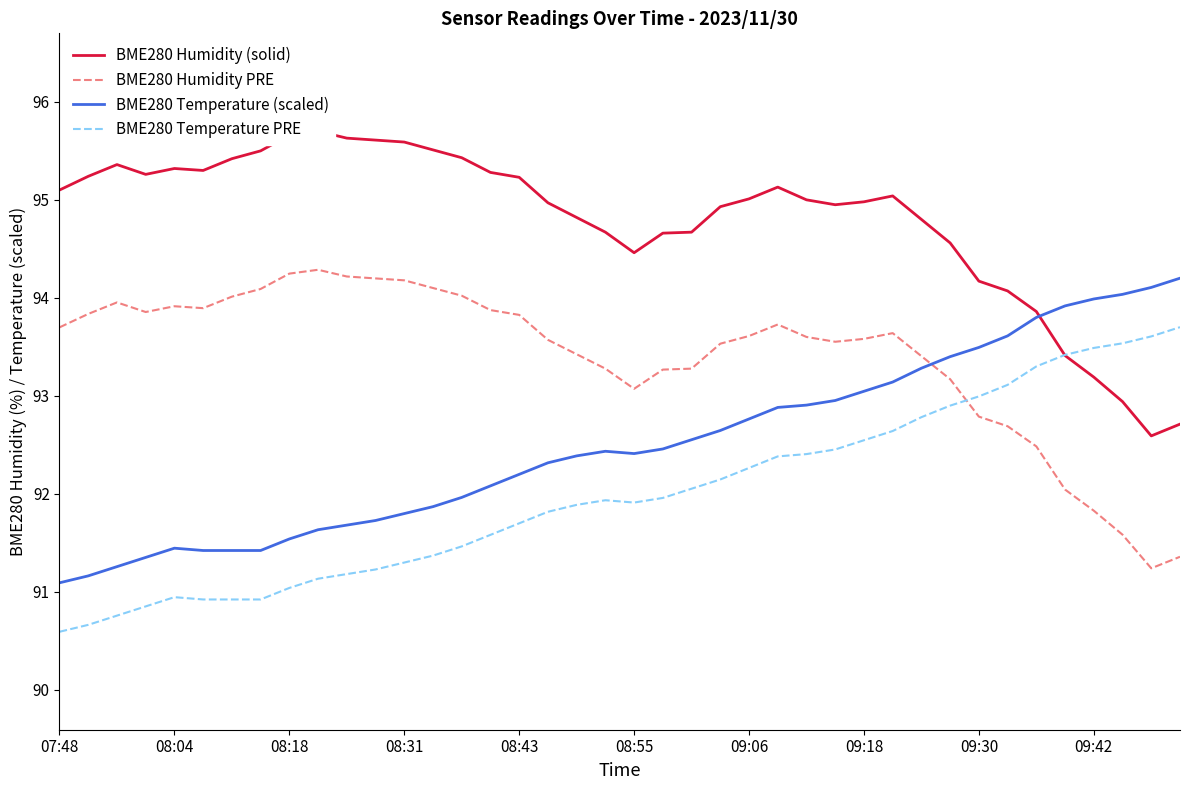

The value of BME280 Temperature (scaled) at 08:43 is 154.2. True or false?

False